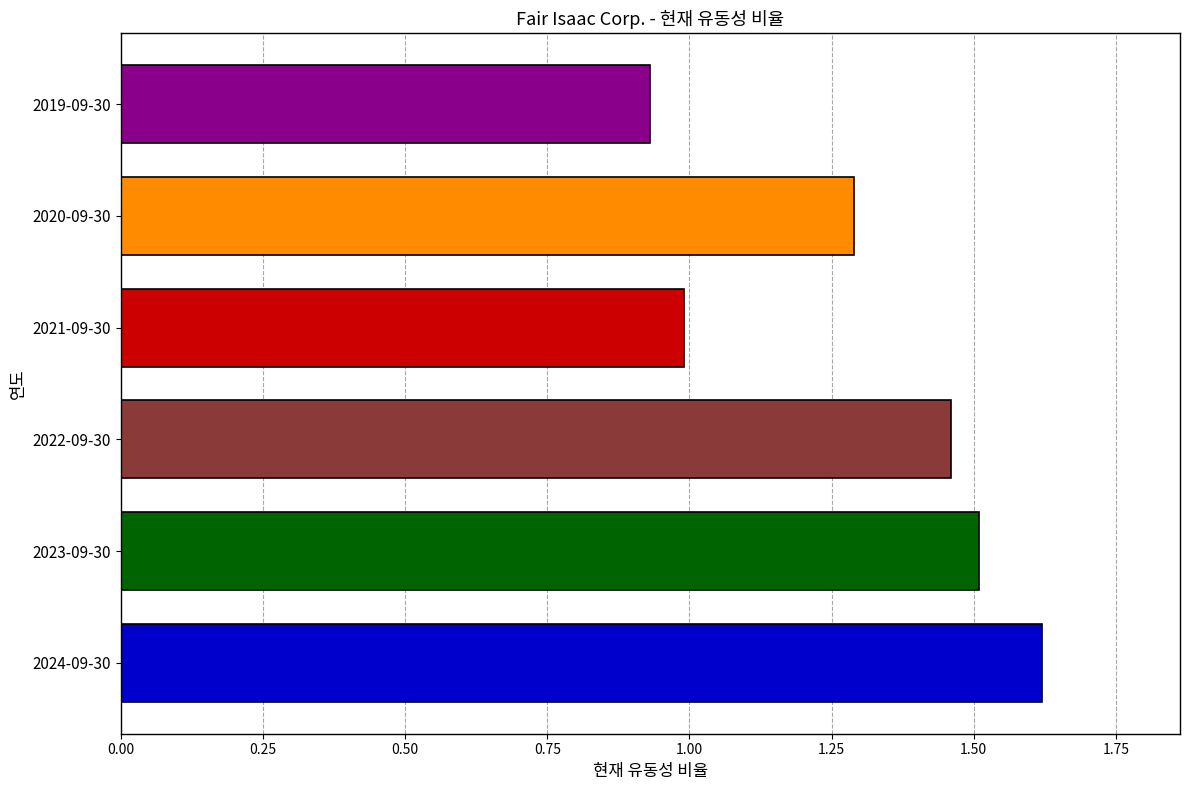

Rank the categories by value from lowest to highest.

2019-09-30, 2021-09-30, 2020-09-30, 2022-09-30, 2023-09-30, 2024-09-30